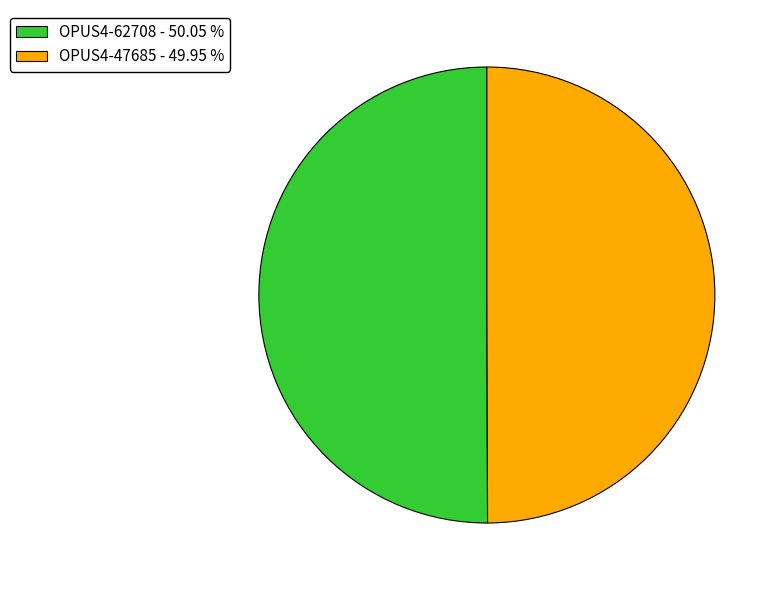

What is the ratio of the value at OPUS4-62708 - 50.05 % to the value at OPUS4-47685 - 49.95 %?

1.0